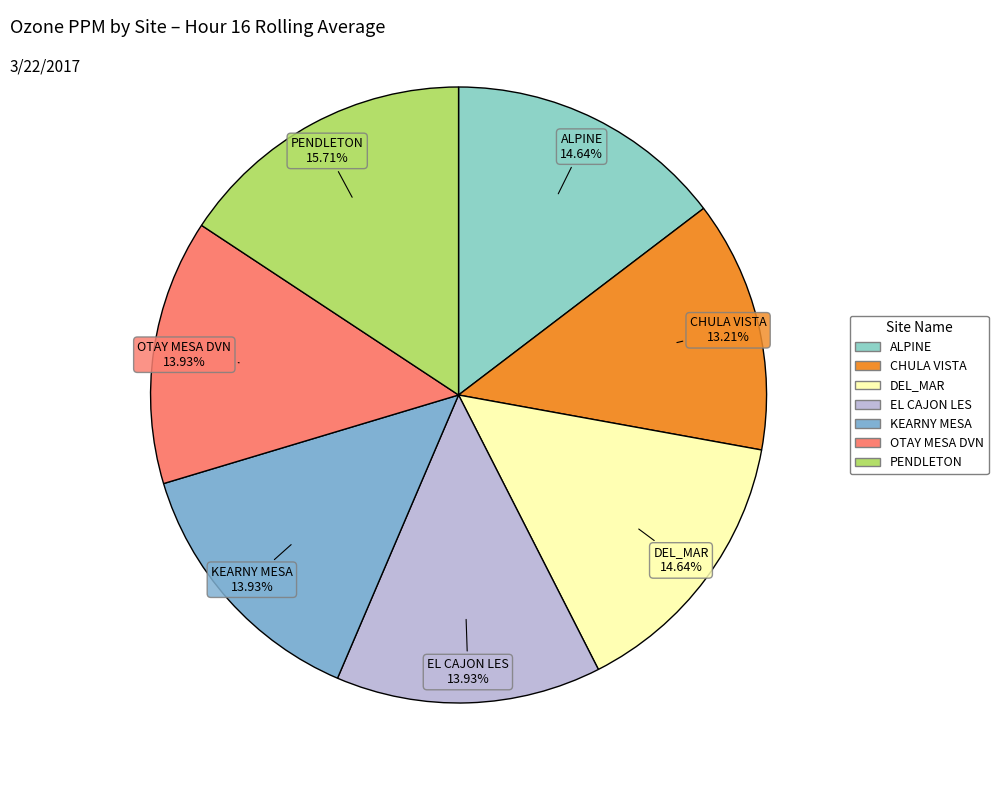

Which has a higher value, CHULA VISTA or EL CAJON LES?

EL CAJON LES